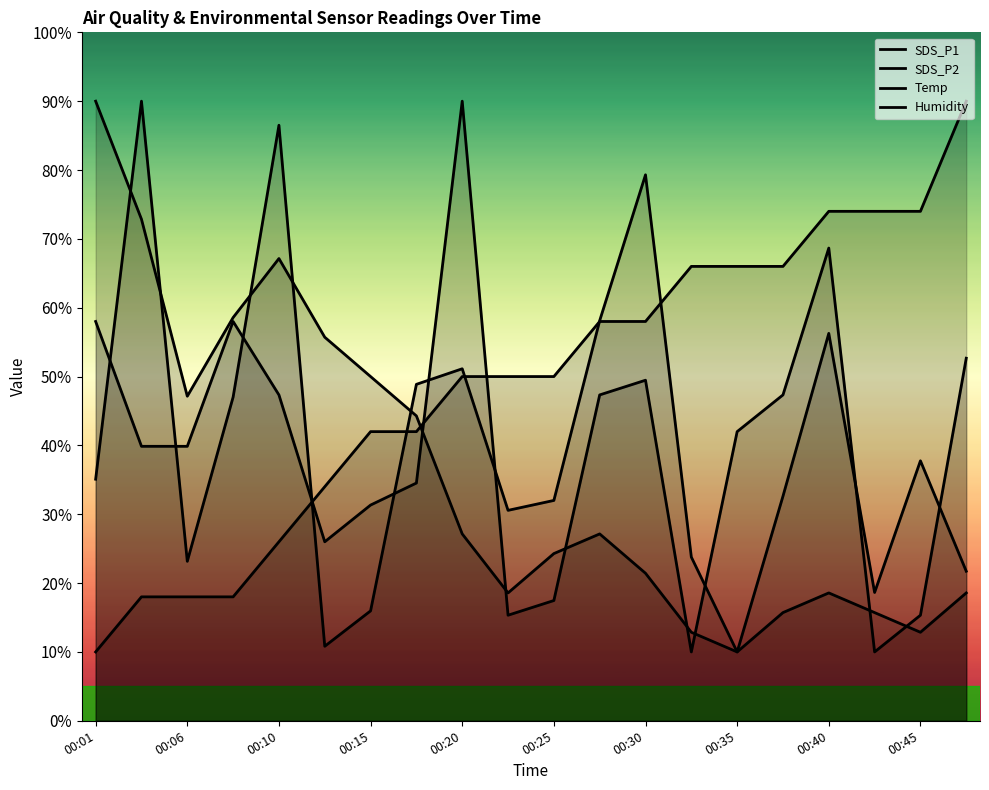

How many lines are shown in the chart?

4